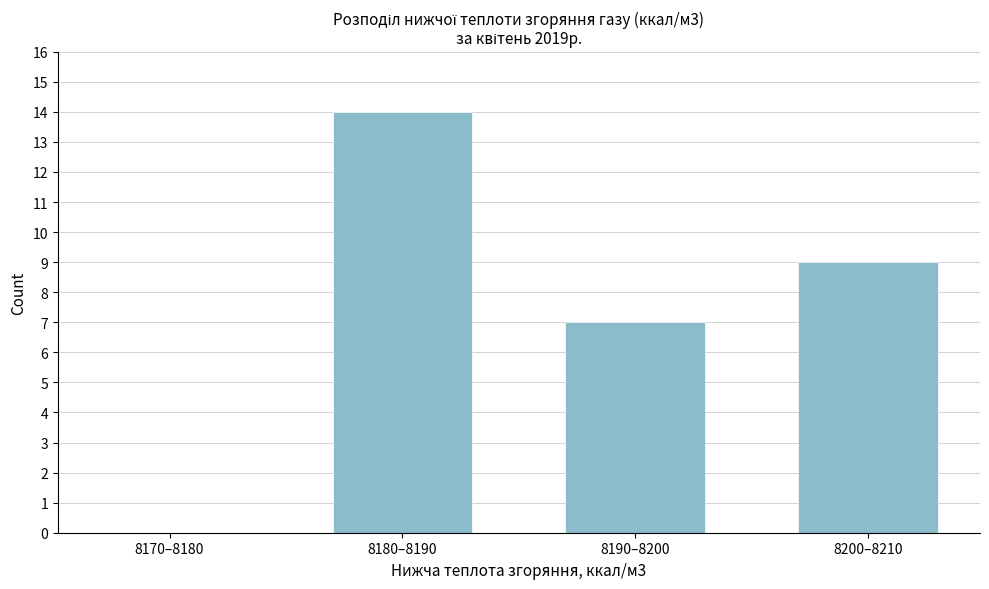

What is the sum of all values?

30